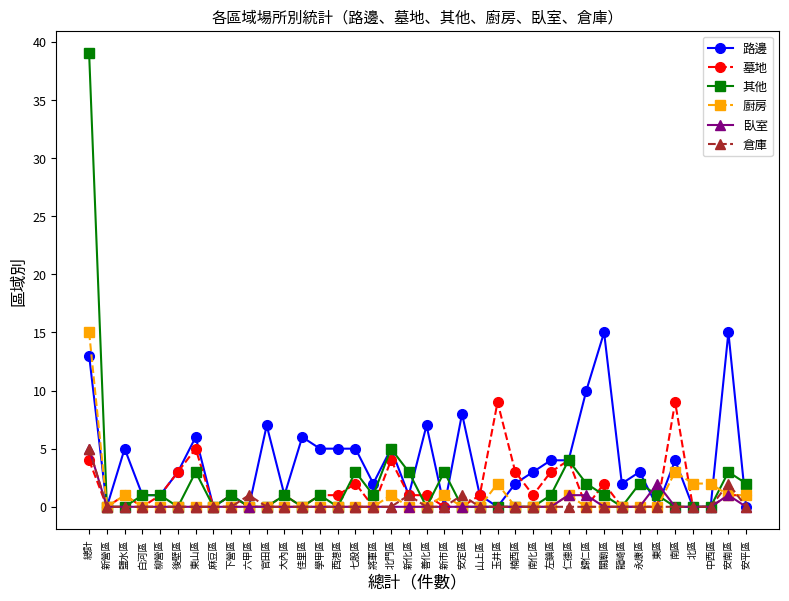

Reading left to right, extract all data points from this chart.

路邊: 13	0	5	1	1	3	6	0	1	0	7	1	6	5	5	5	2	5	1	7	0	8	1	0	2	3	4	4	10	15	2	3	0	4	0	0	15	0
墓地: 4	0	1	0	1	3	5	0	1	0	0	1	0	1	1	2	0	4	1	1	0	0	1	9	3	1	3	4	0	2	0	0	0	9	0	0	1	1
其他: 39	0	0	1	1	0	3	0	1	0	0	1	0	1	0	3	1	5	3	0	3	0	0	0	0	0	1	4	2	1	0	2	1	0	0	0	3	2
廚房: 15	0	1	0	0	0	0	0	0	0	0	0	0	0	0	0	0	1	0	0	1	0	0	2	0	0	0	1	0	0	0	0	0	3	2	2	1	1
臥室: 5	0	0	0	0	0	0	0	0	0	0	0	0	0	0	0	0	0	0	0	0	0	0	0	0	0	0	1	1	0	0	0	2	0	0	0	1	0
倉庫: 5	0	0	0	0	0	0	0	0	1	0	0	0	0	0	0	0	0	1	0	0	1	0	0	0	0	0	0	0	0	0	0	0	0	0	0	2	0